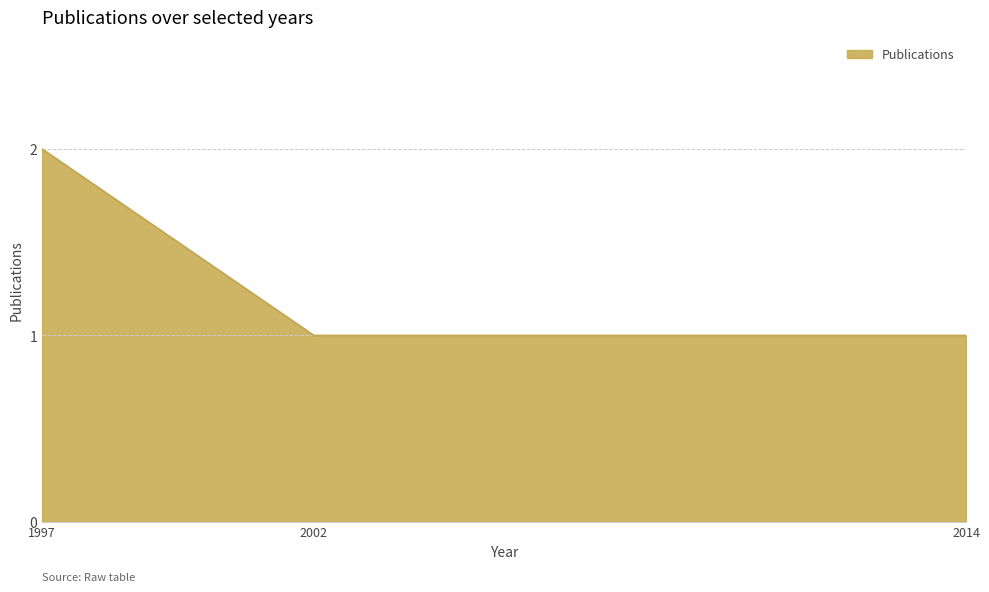

What is the minimum value shown in the chart?

1